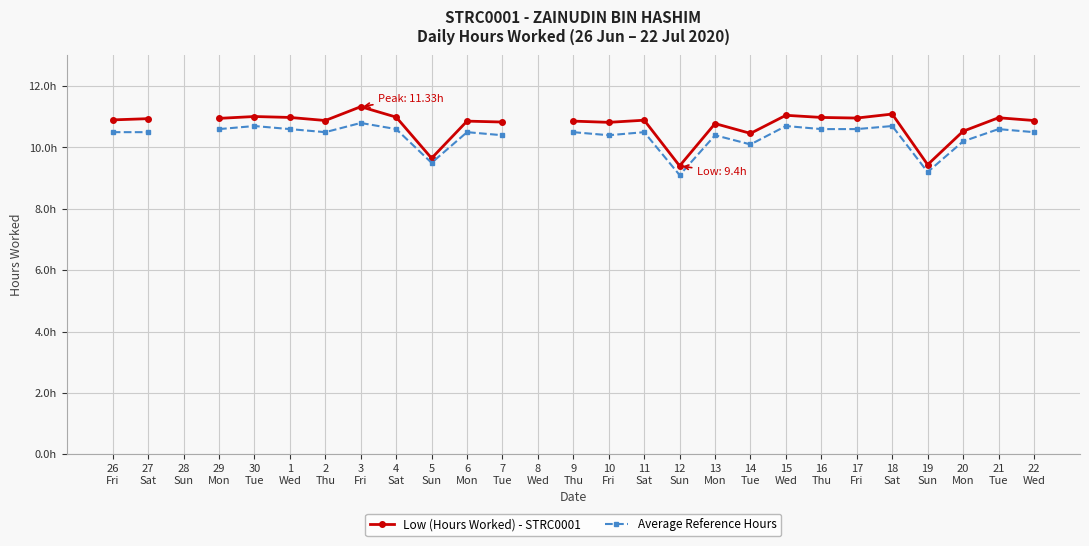

At 18
Sat, list the series in order from largest to smallest.

Low (Hours Worked) - STRC0001, Average Reference Hours